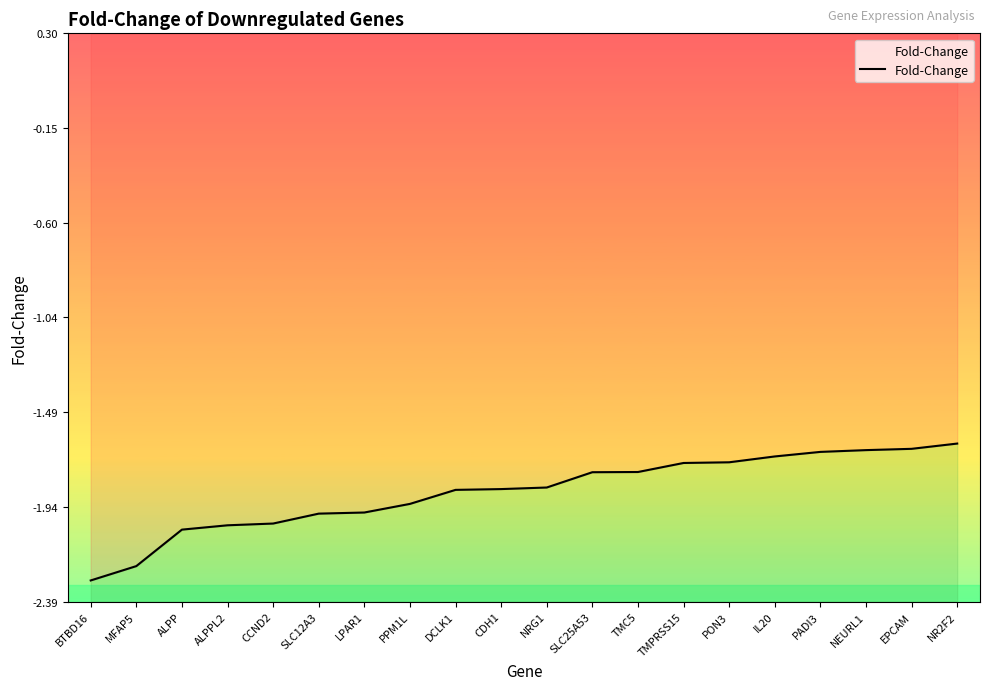

How many data points does each series have?

20